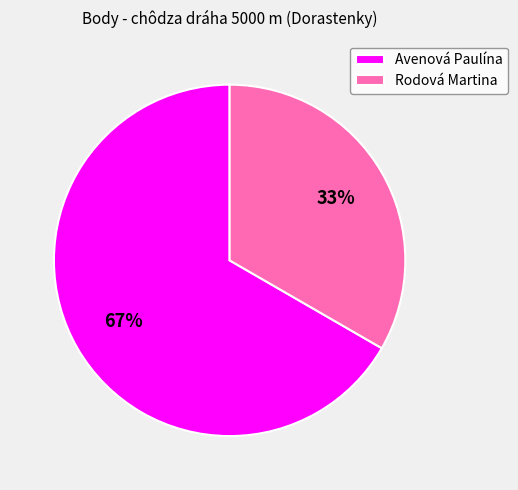

True or false: Rodová Martina accounts for 33% of the total.

True